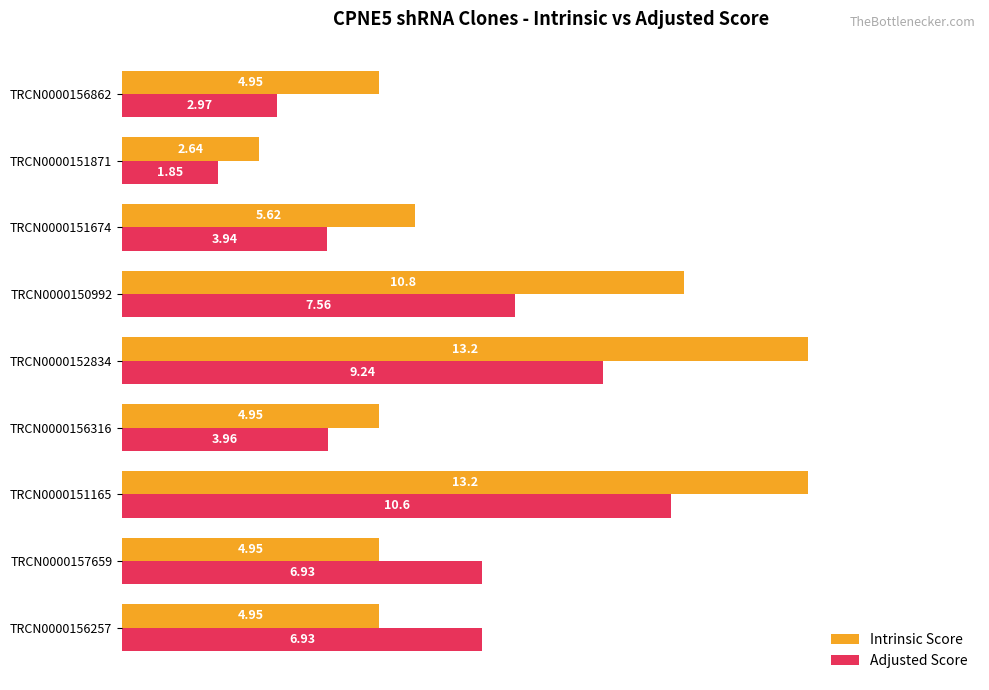

Rank the series at TRCN0000156316 from lowest to highest value.

Adjusted Score, Intrinsic Score